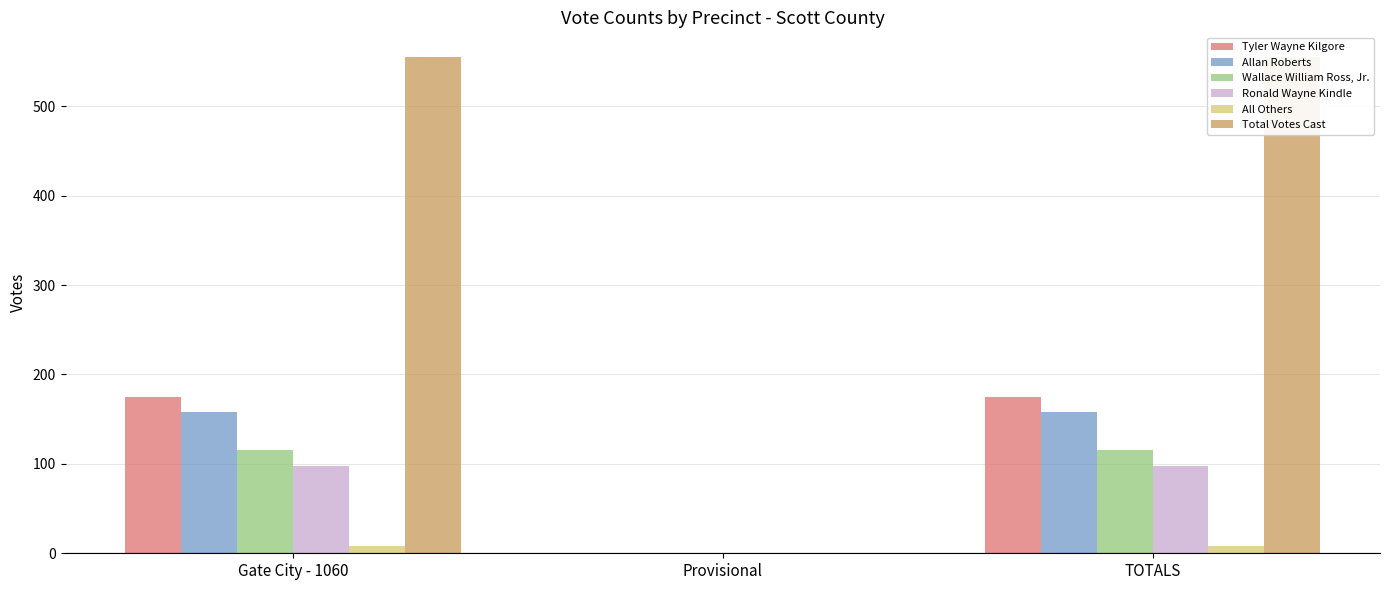

What is the label of the 1st bar from the right?

TOTALS